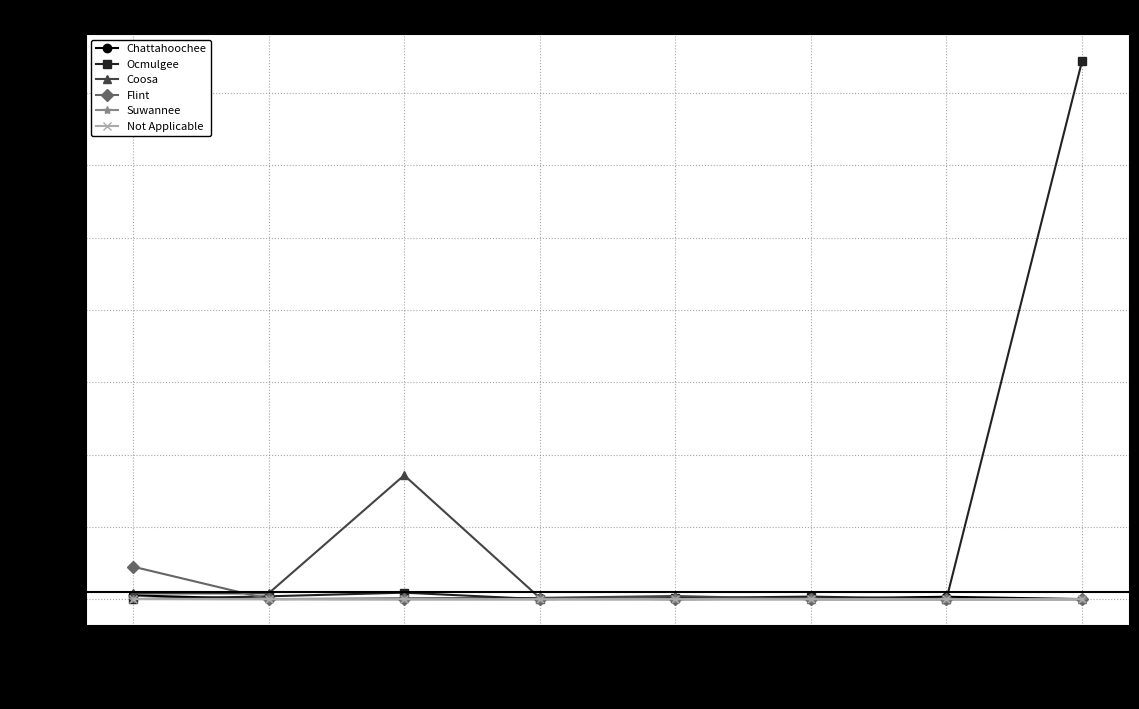

What is the label of the 1st point from the right?

2025-06-25